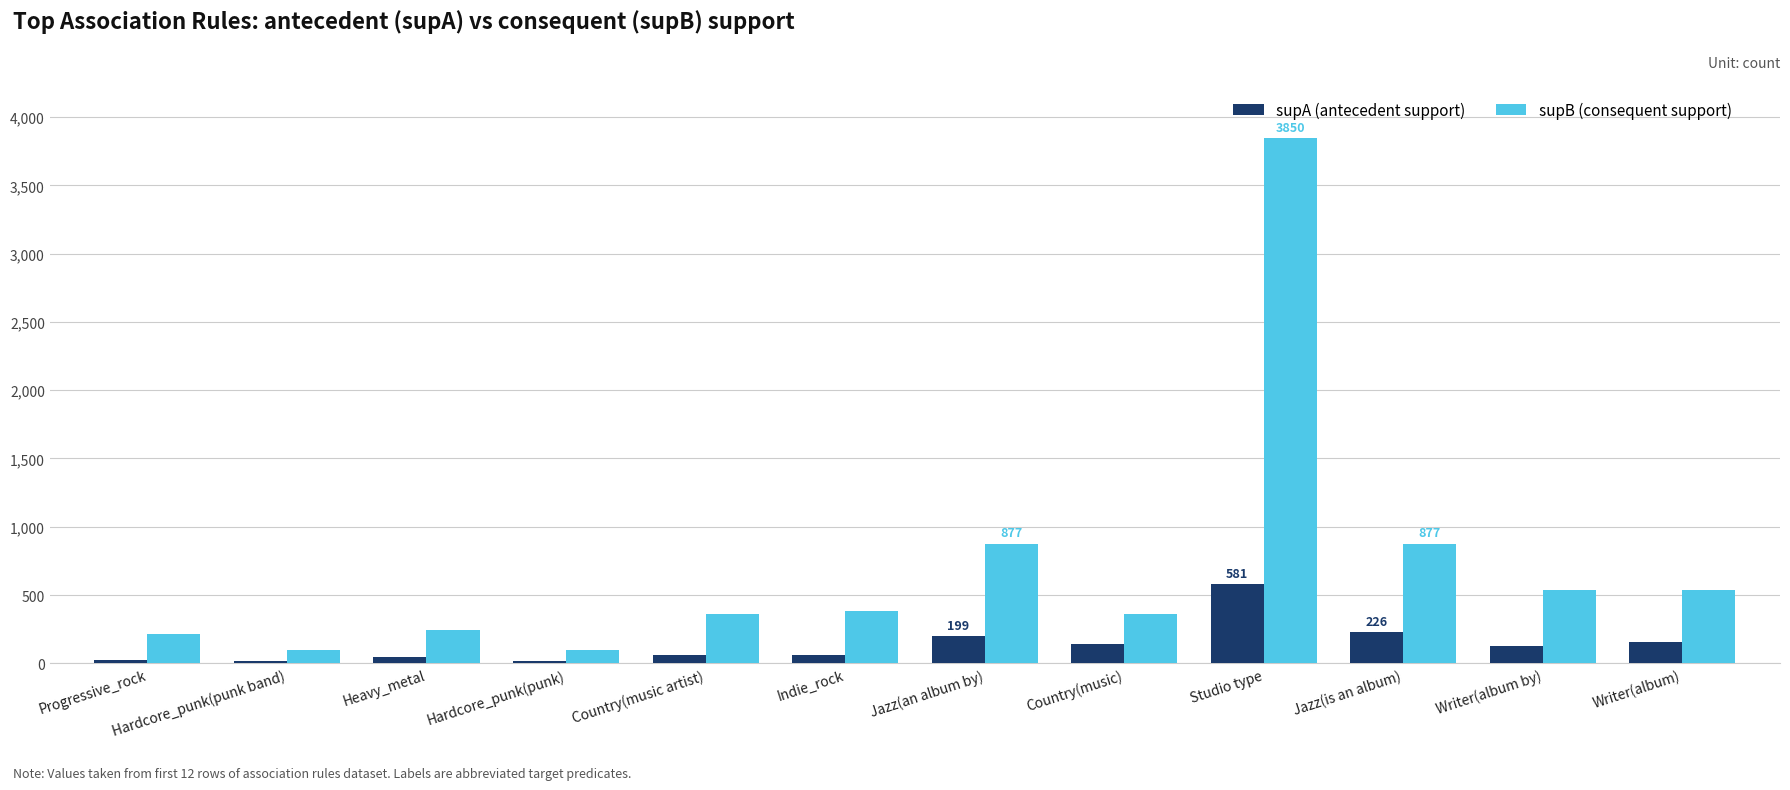

What is the spread (max minus min) of values at Jazz(is an album)?

651